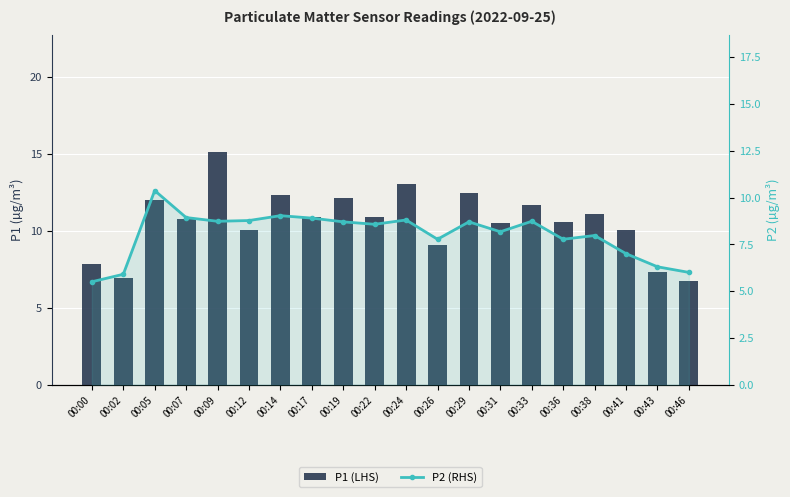

What is the smallest value displayed?

5.5